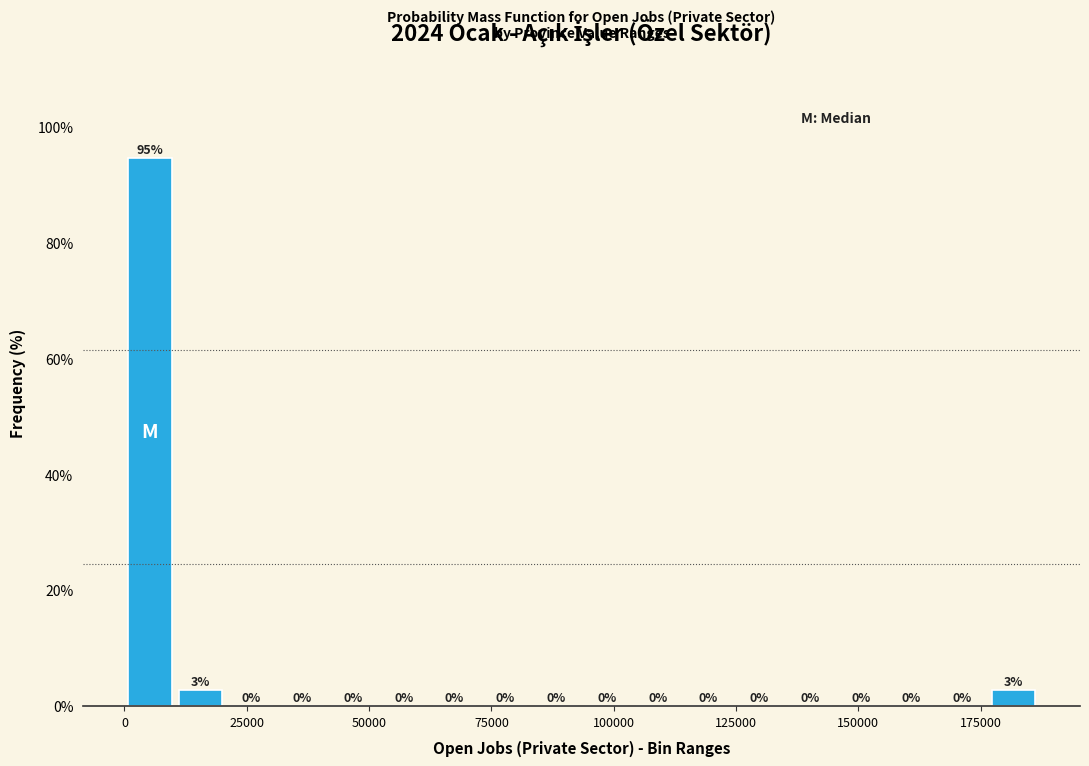

Around what value on the x-axis is the tallest bar? Give the approximate position of its centre, as read against the axis.

5000